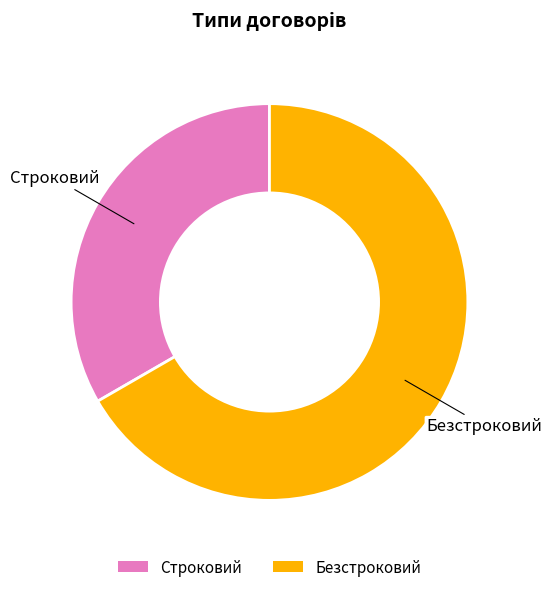

Does Безстроковий account for over 50% of the chart?

Yes